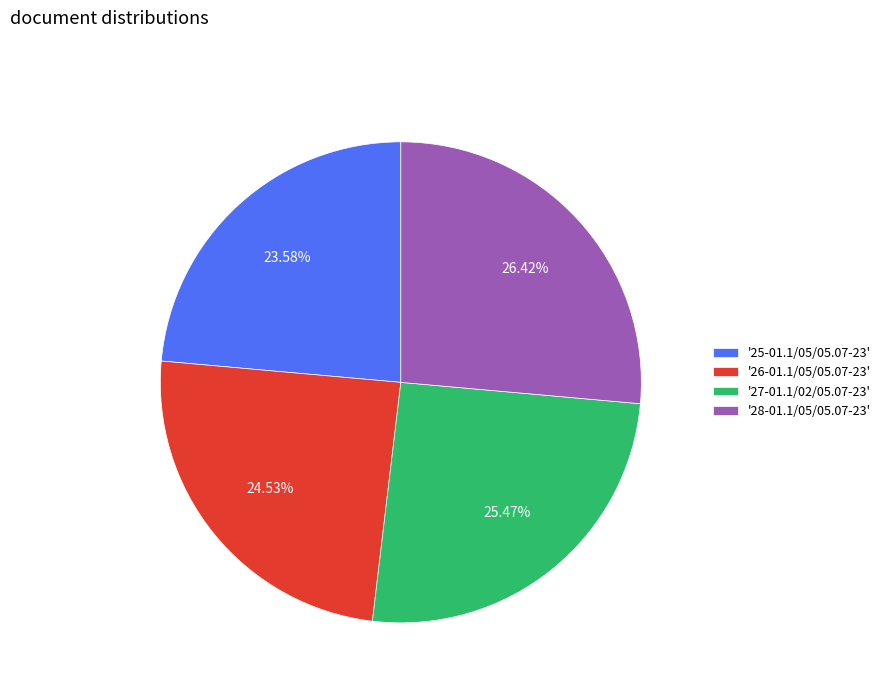

Between '28-01.1/05/05.07-23' and '26-01.1/05/05.07-23', which is larger?

'28-01.1/05/05.07-23'